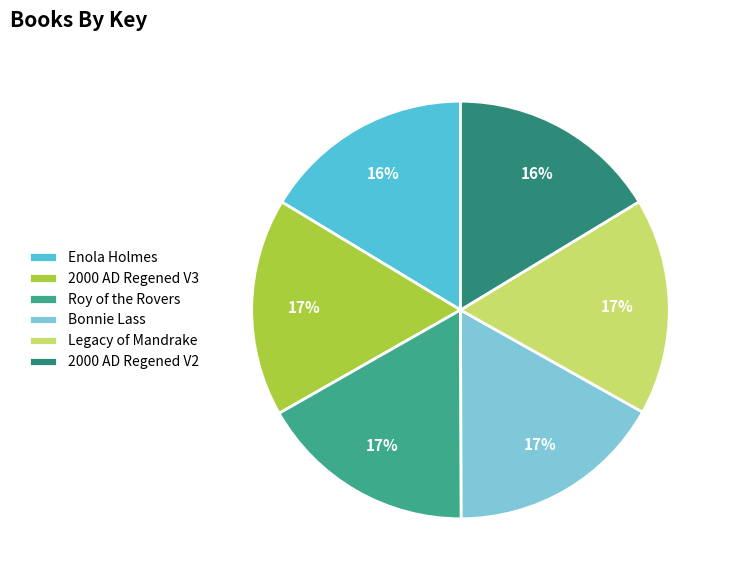

Which slice is the largest?

2